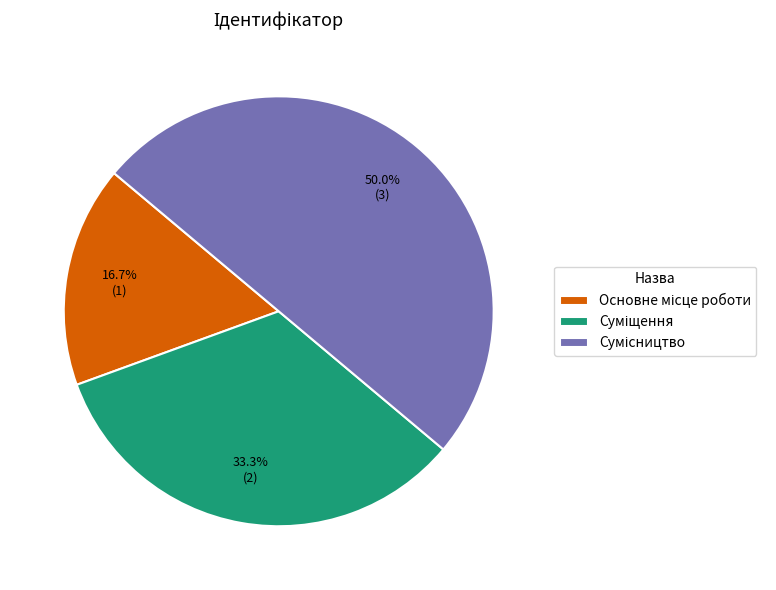

Count the number of slices in the pie.

3